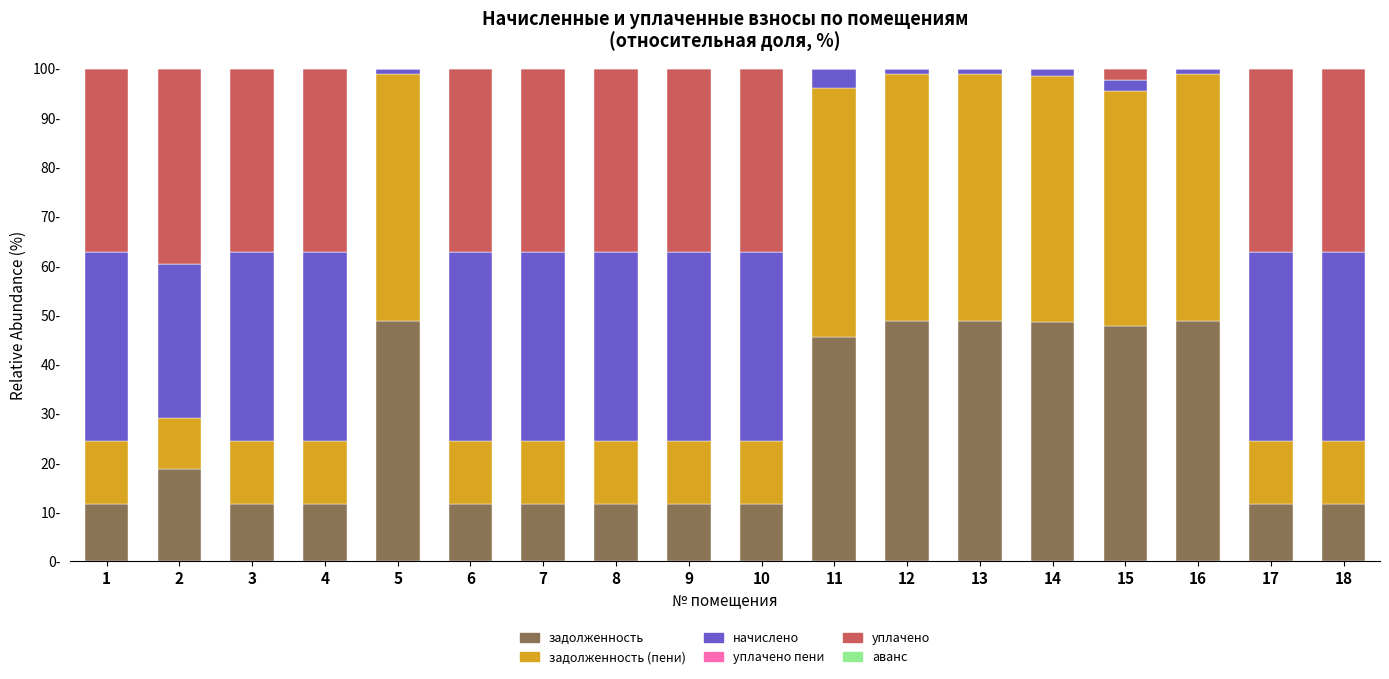

What is the total value across all series at 9?

100.0